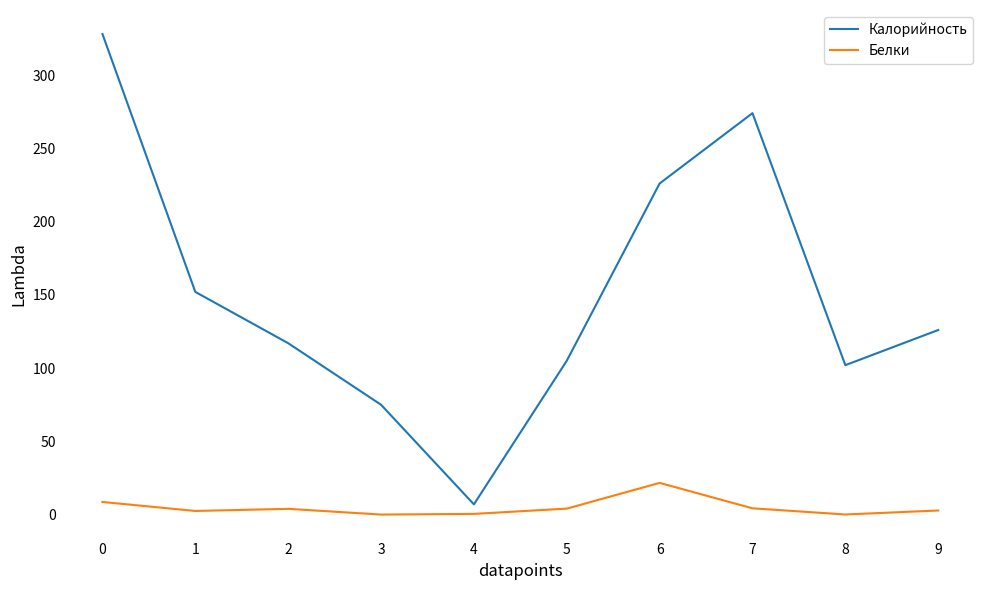

What is the difference between the Белки values at 0 and 6?

13.0